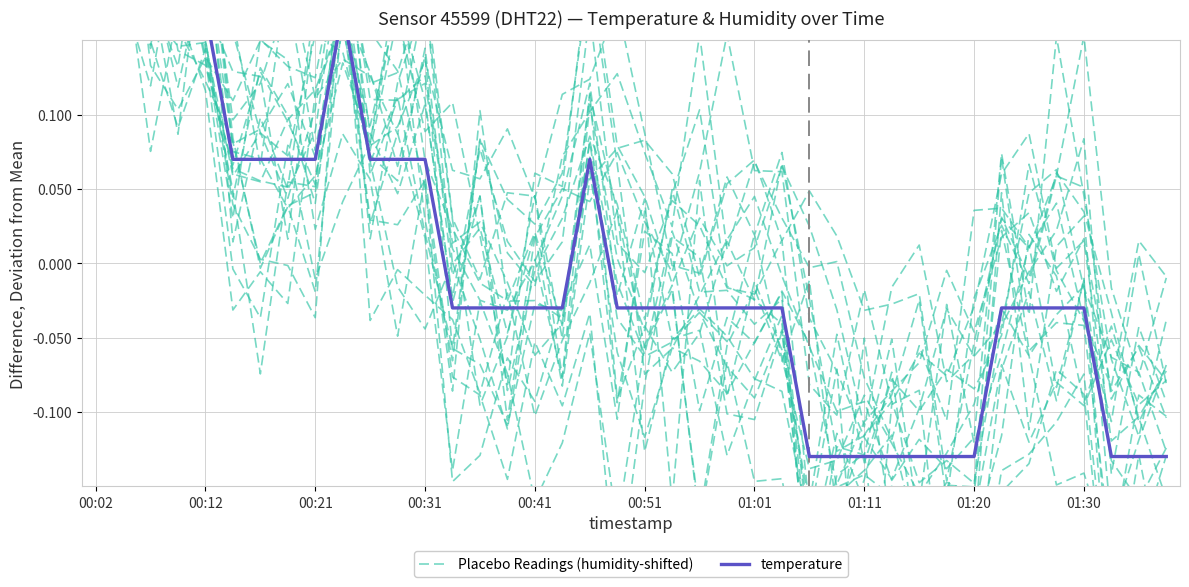

How many values in temperature are below zero?

26